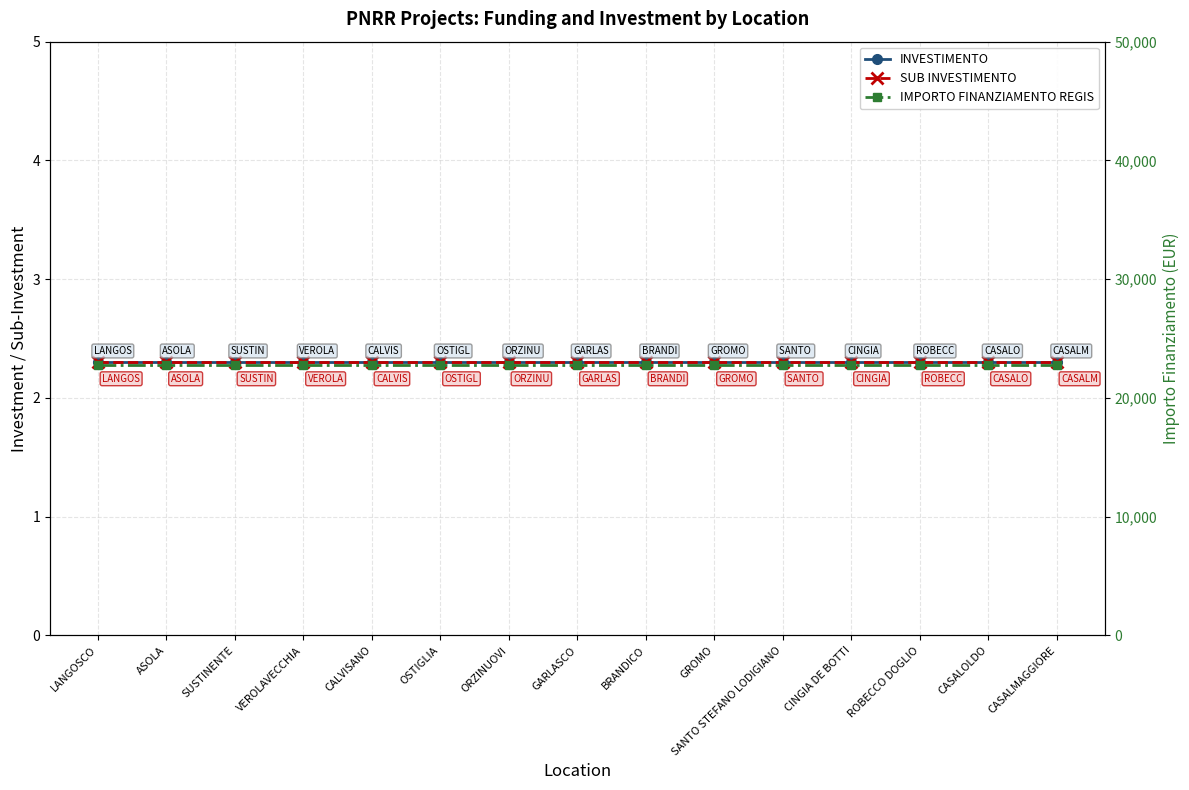

Which series changed the most between CINGIA DE BOTTI and CASALMAGGIORE?

INVESTIMENTO